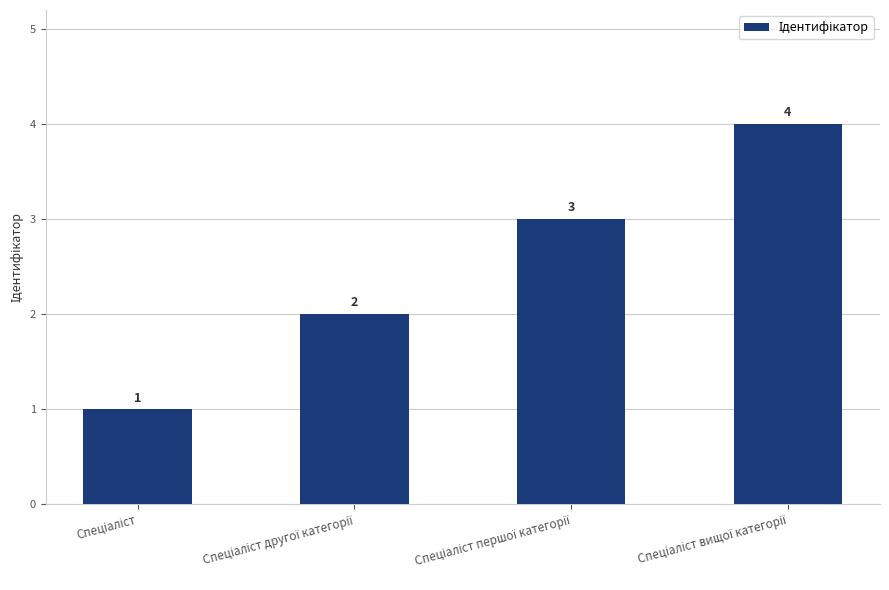

How many bars are there in total?

4